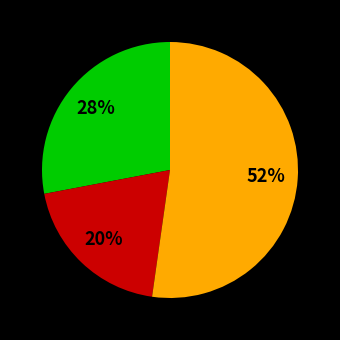

Count the number of slices in the pie.

3